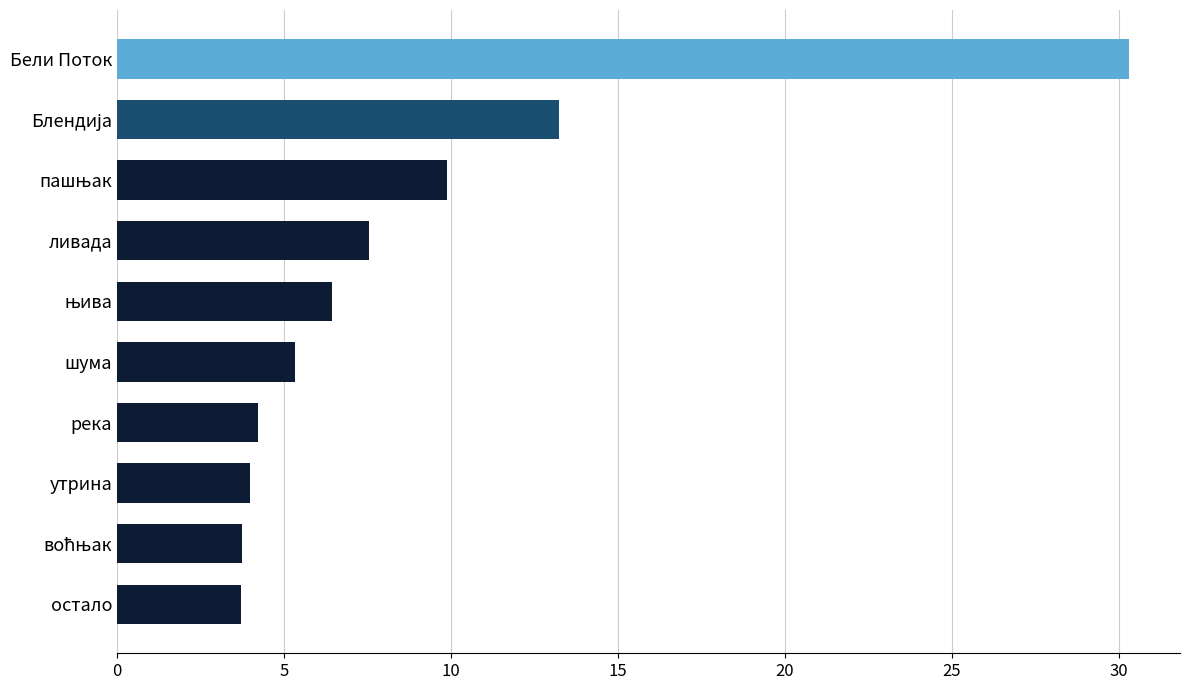

The chart shows a value of 7.3 at шума. True or false?

False